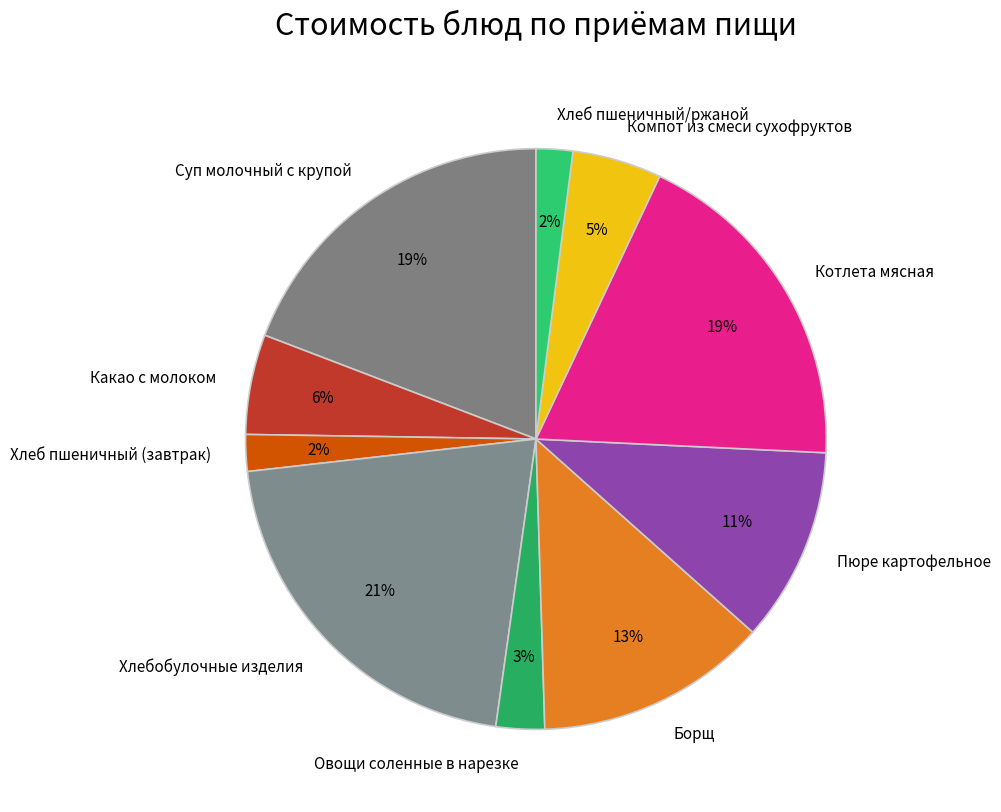

To the nearest percent, what is the difference between the largest and smallest slice percentages?

19%